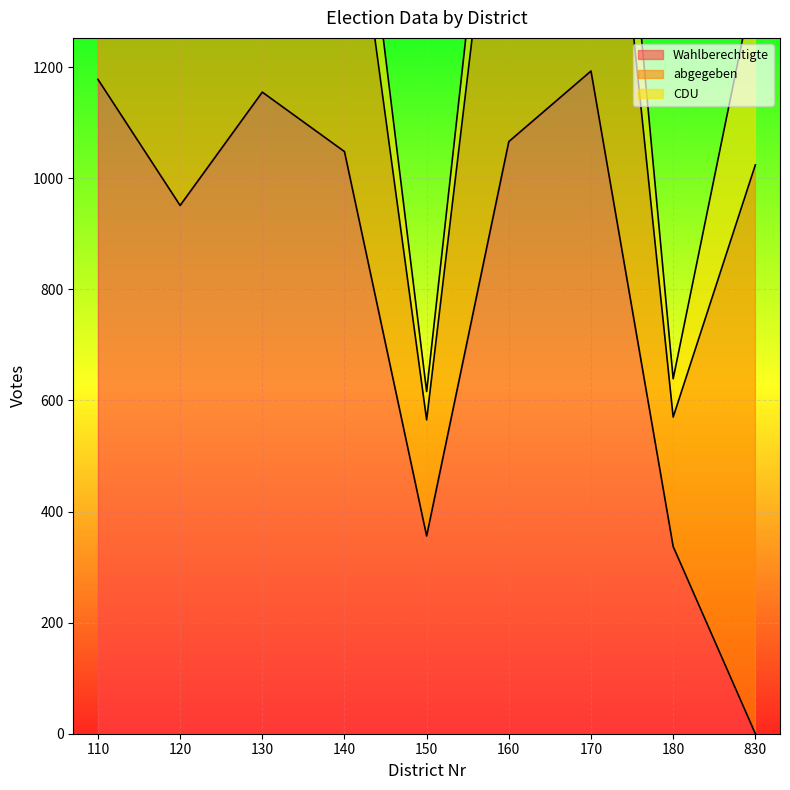

Is it true that Wahlberechtigte equals 1155 at 130?

True